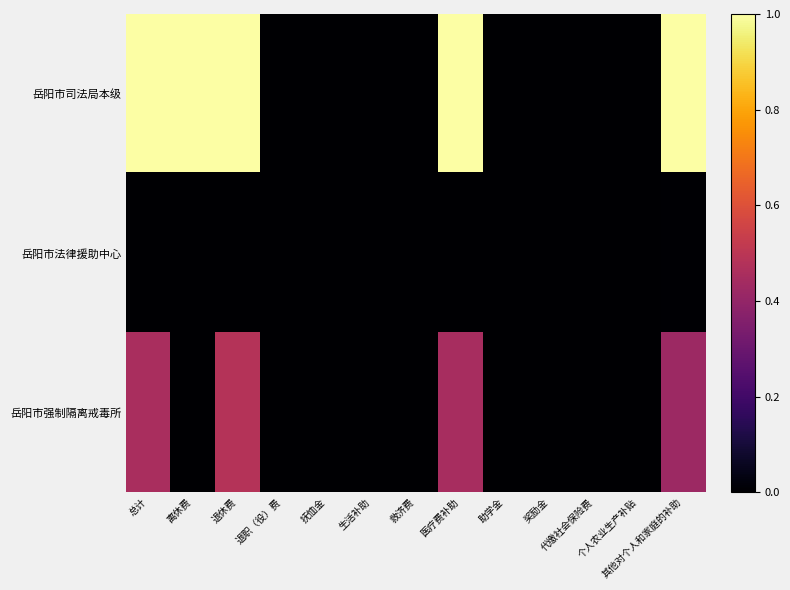

Rank the series by their maximum value, from lowest to highest.

岳阳市法律援助中心, 岳阳市强制隔离戒毒所, 岳阳市司法局本级